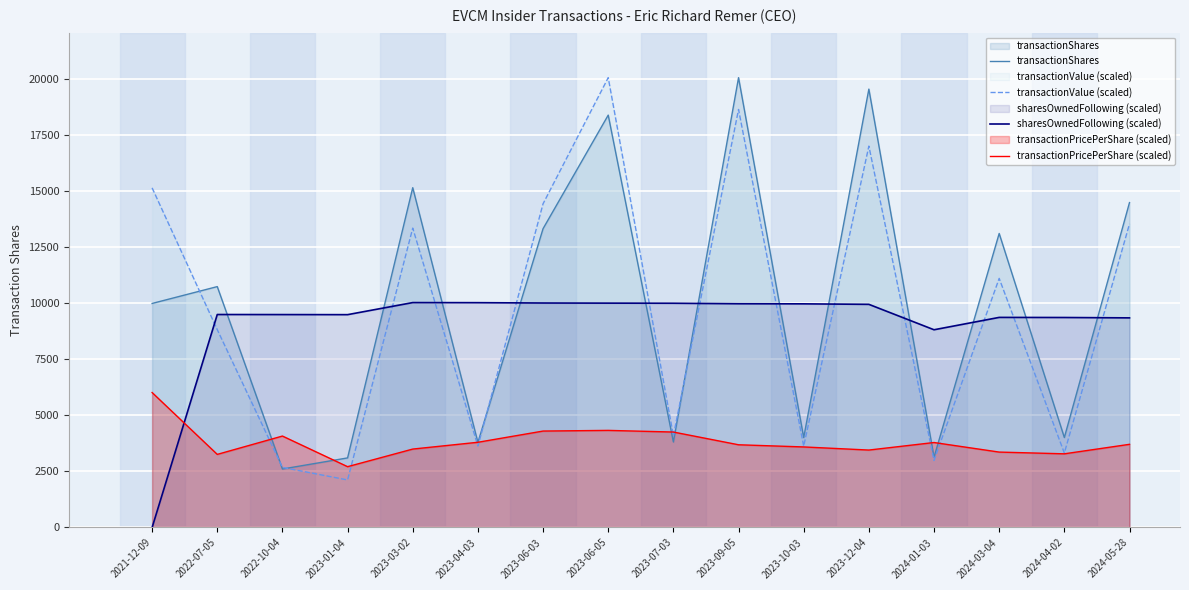

The transactionPricePerShare (scaled) series shows 6023.4 at 2021-12-09. True or false?

True